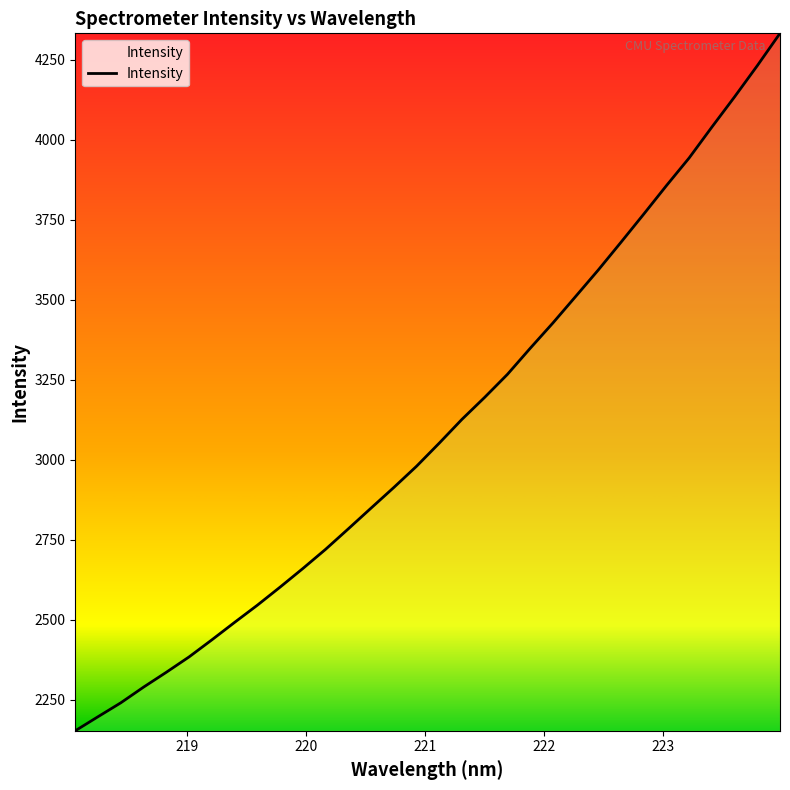

What is the greatest value displayed?

4332.4